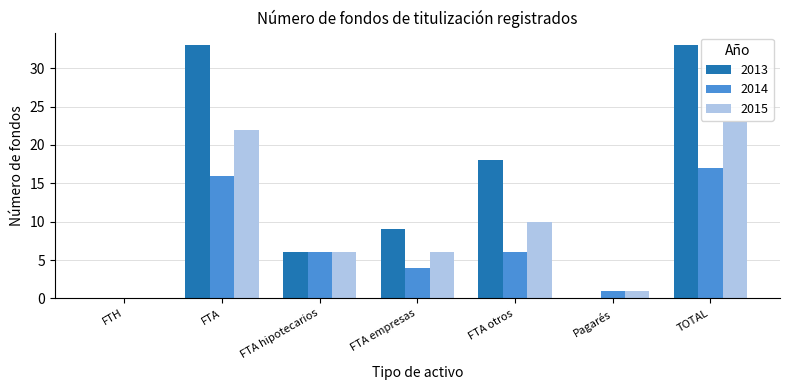

What is the maximum value for 2015?

23